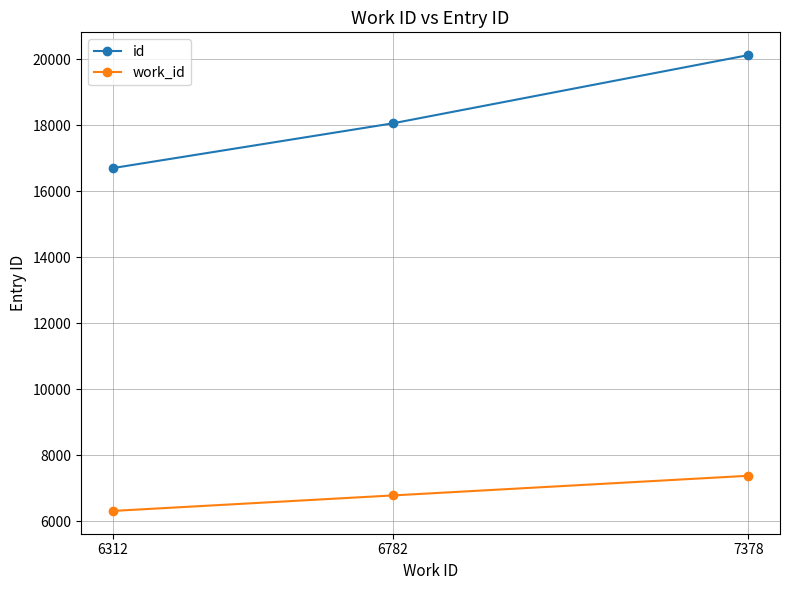

Is it true that id equals 29276 at 7378?

False